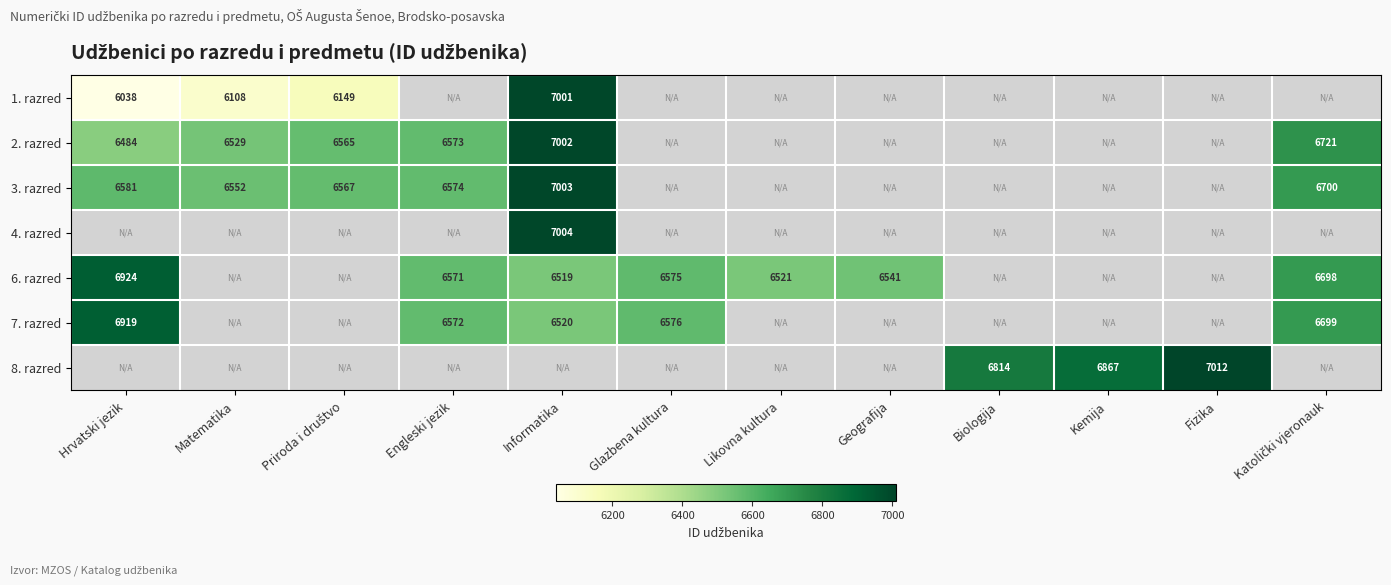

What is the greatest value displayed?

7012